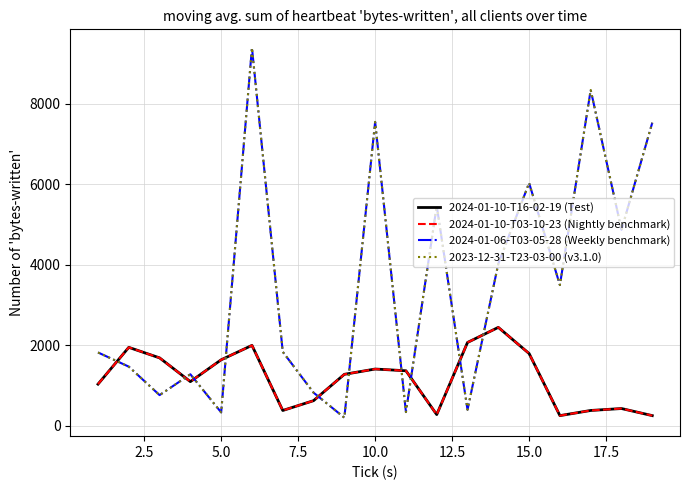

Does the chart have visible grid lines?

Yes